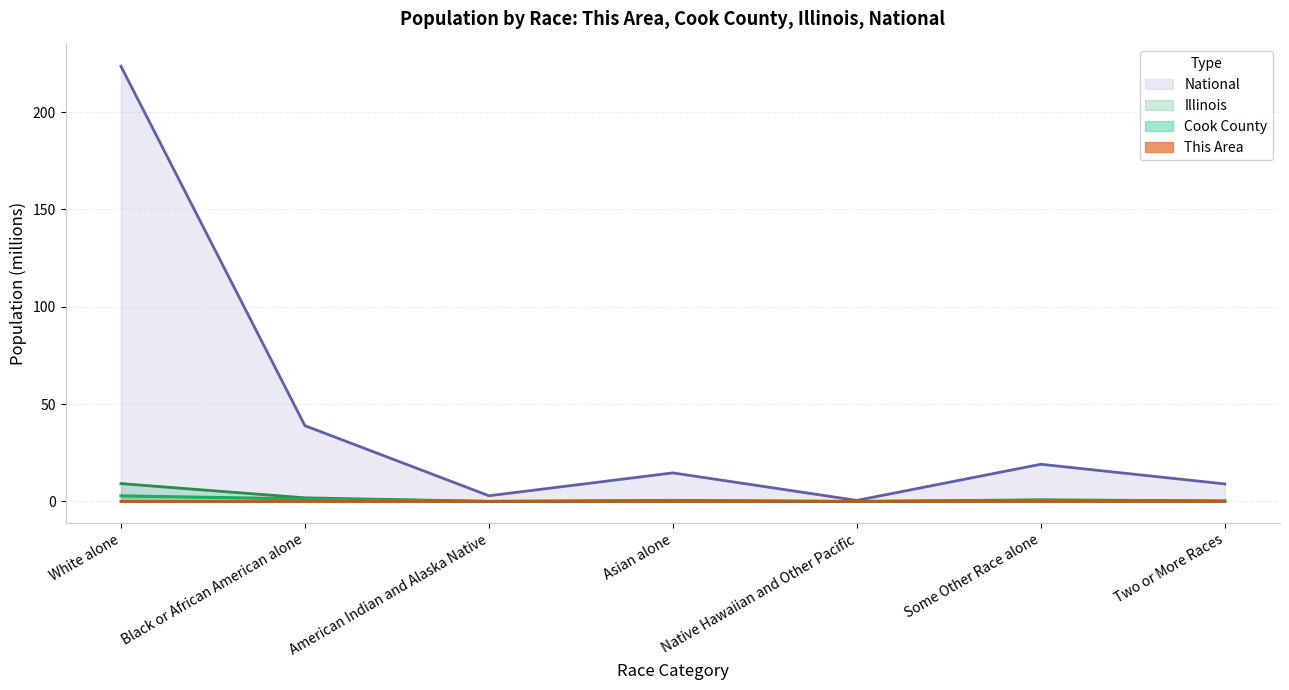

Between Black or African American alone and Native Hawaiian and Other Pacific, which series saw the biggest shift?

National